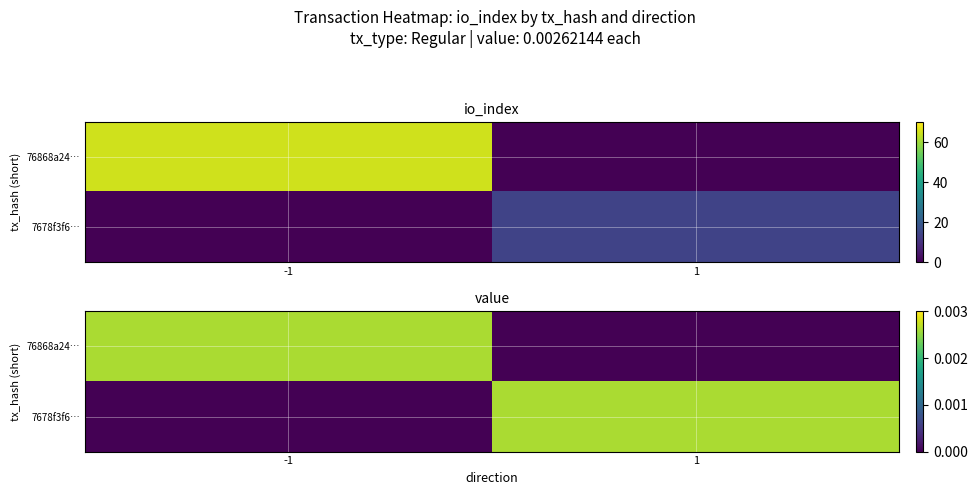

At which label does 76868a24… reach its minimum?

1